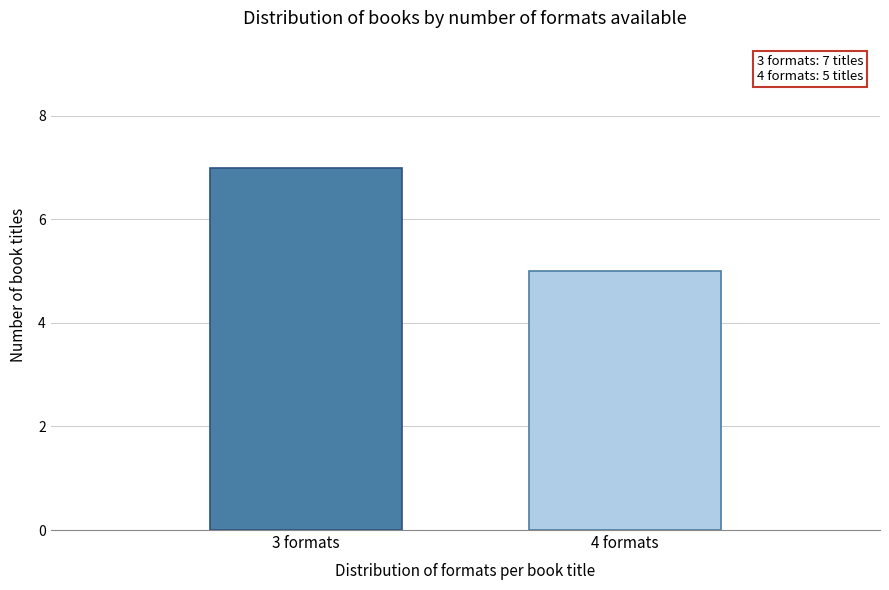

Reading right to left, transcribe all the data shown in this chart.

4 formats=5	3 formats=7